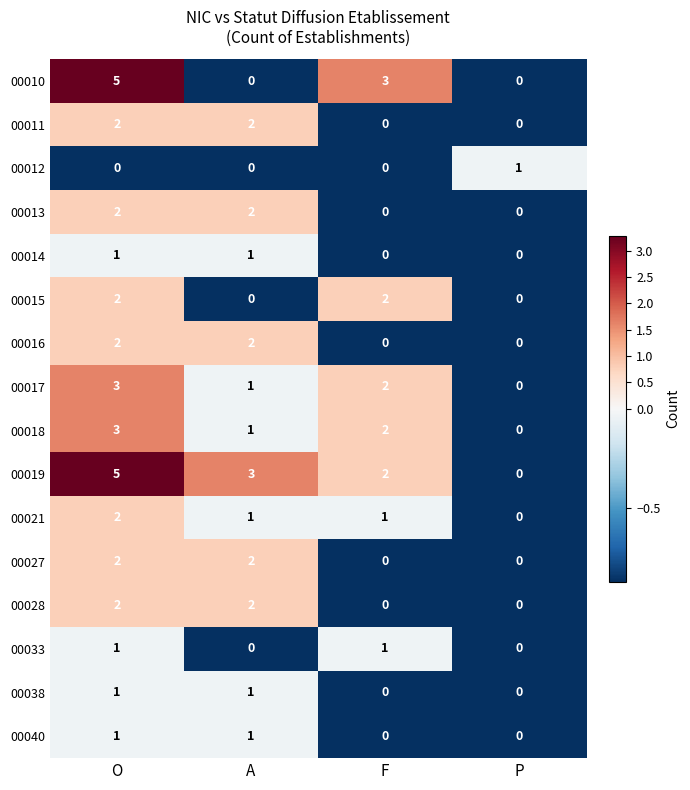

Where does the 00010 series first go above 3?

O